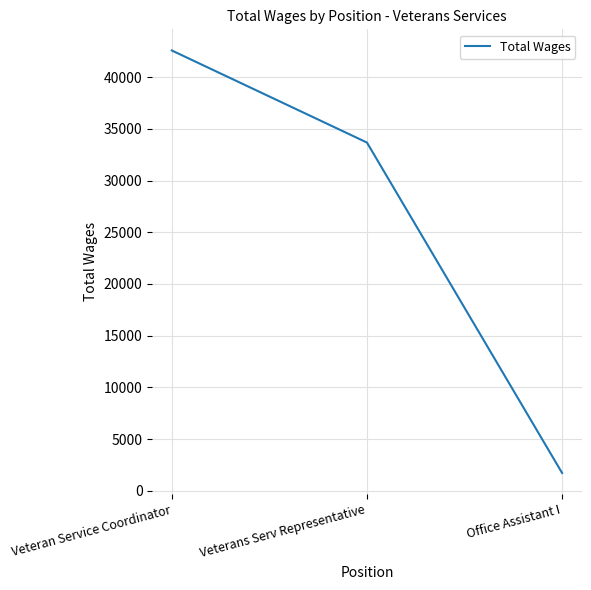

List the labels in order of value, largest first.

Veteran Service Coordinator, Veterans Serv Representative, Office Assistant I